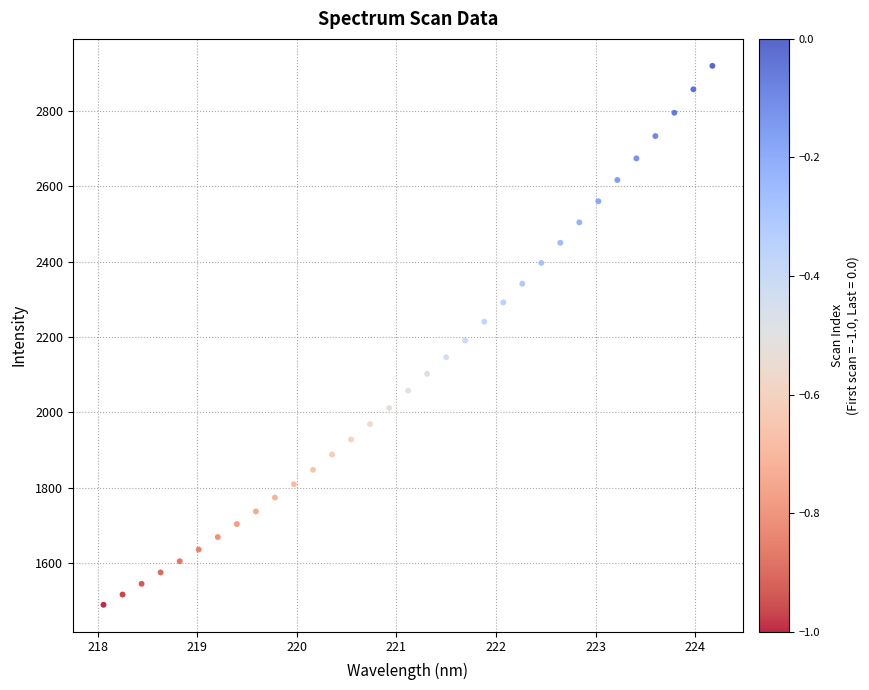

What is the range of Y values (max minus min)?

1430.0